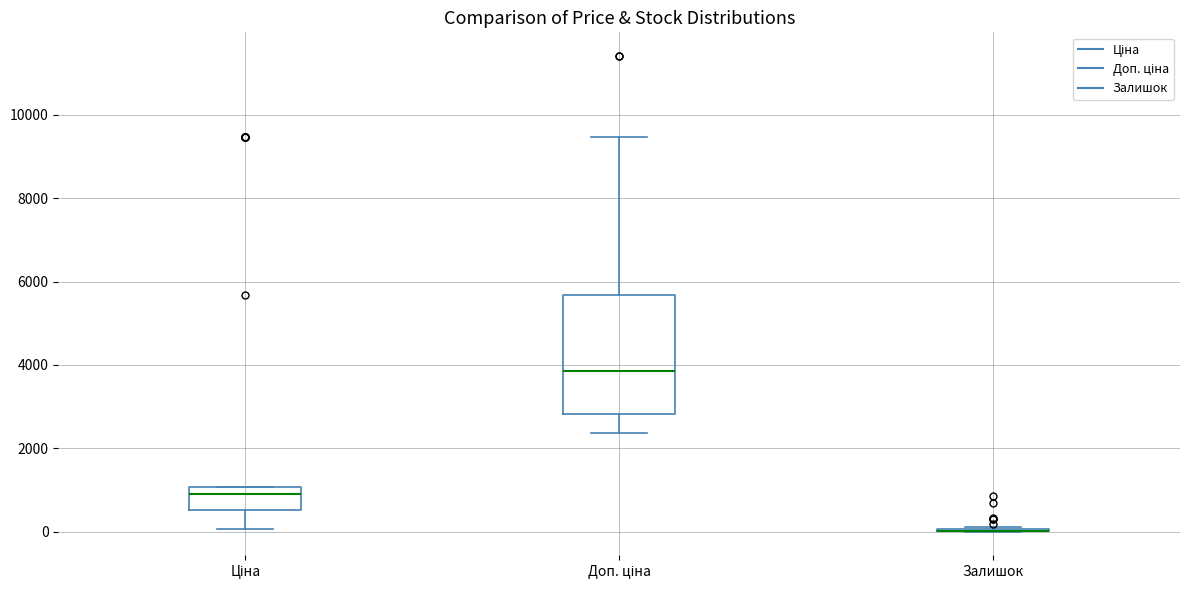

Reading left to right, read every box against the y-axis: the position of its median line, the range the box covers, and the ends of its whiskers. The values are not printed on the chart, so give them approximately, as read against the axis.

Ціна: median 800, box 600 to 1000, whiskers 0 to 1000
Доп. ціна: median 3800, box 2800 to 5600, whiskers 2400 to 9400
Залишок: box collapsed to a line at 0, whiskers 0 to 200